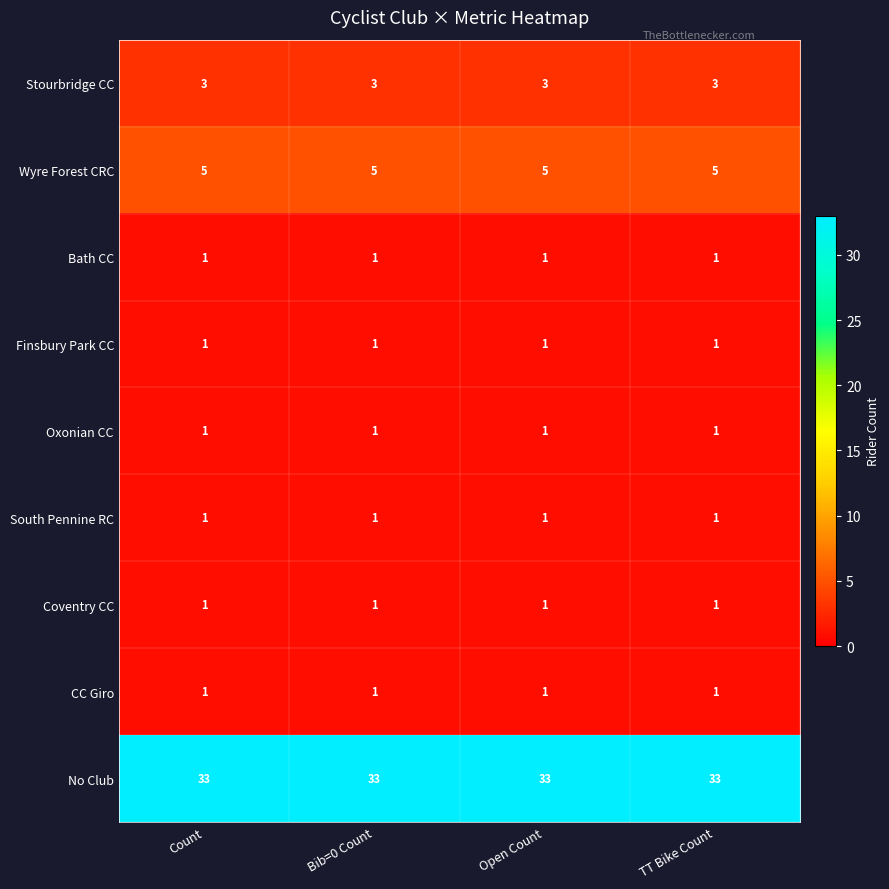

True or false: Bath CC has a value of 1 at TT Bike Count.

True